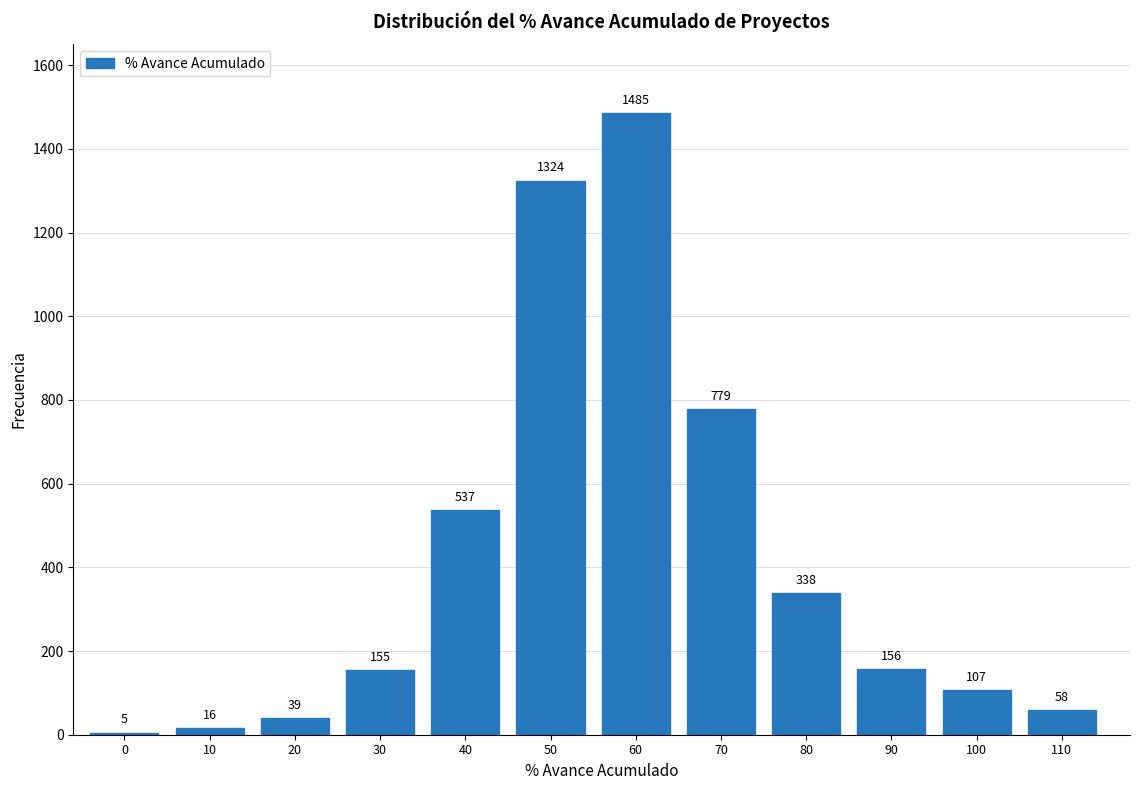

Reading left to right, what are all the values shown in this chart?

5	16	39	155	537	1324	1485	779	338	156	107	58